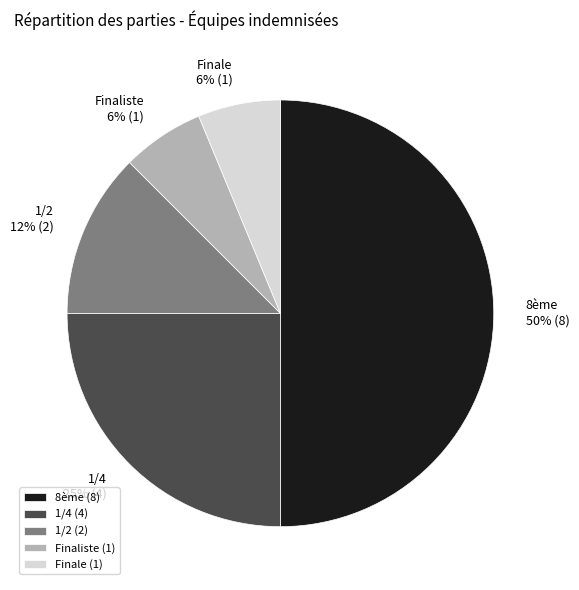

What is the largest slice in the pie chart?

8ème